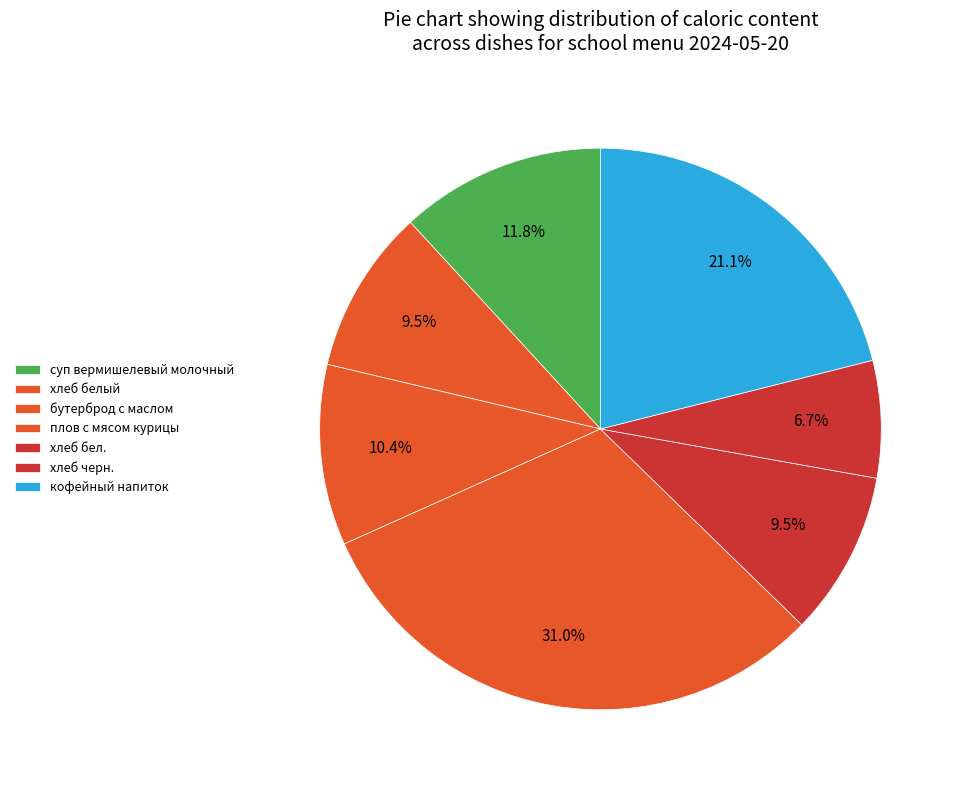

True or false: бутерброд с маслом accounts for 10% of the total.

True